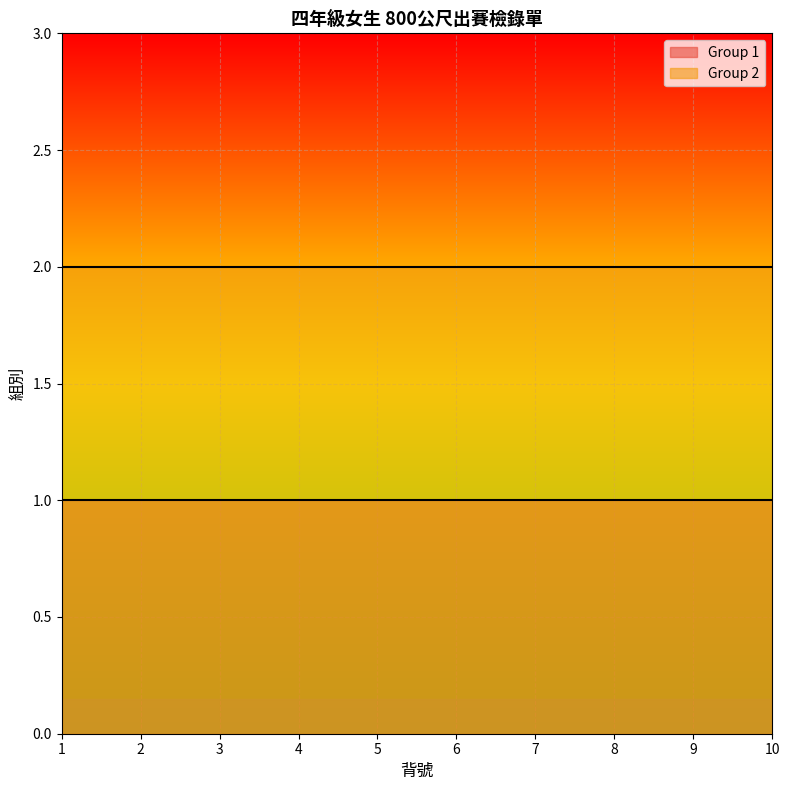

At how many categories does at least one series exceed 1?

10